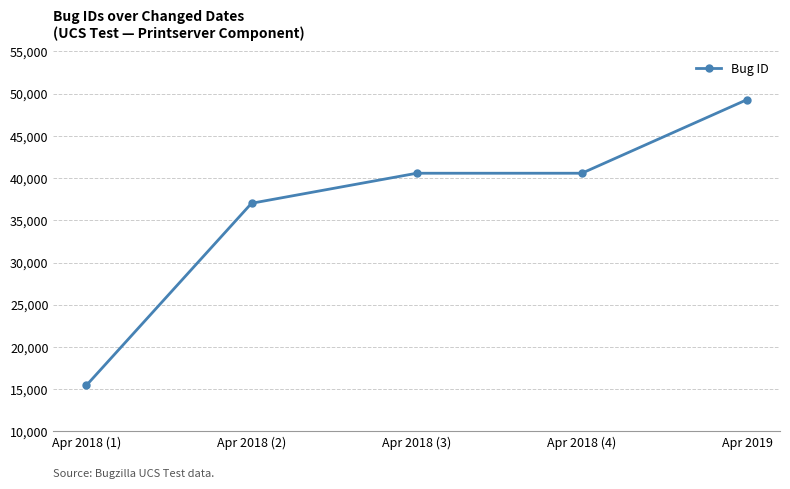

At which label is the value closest to 32370?

Apr 2018 (2)